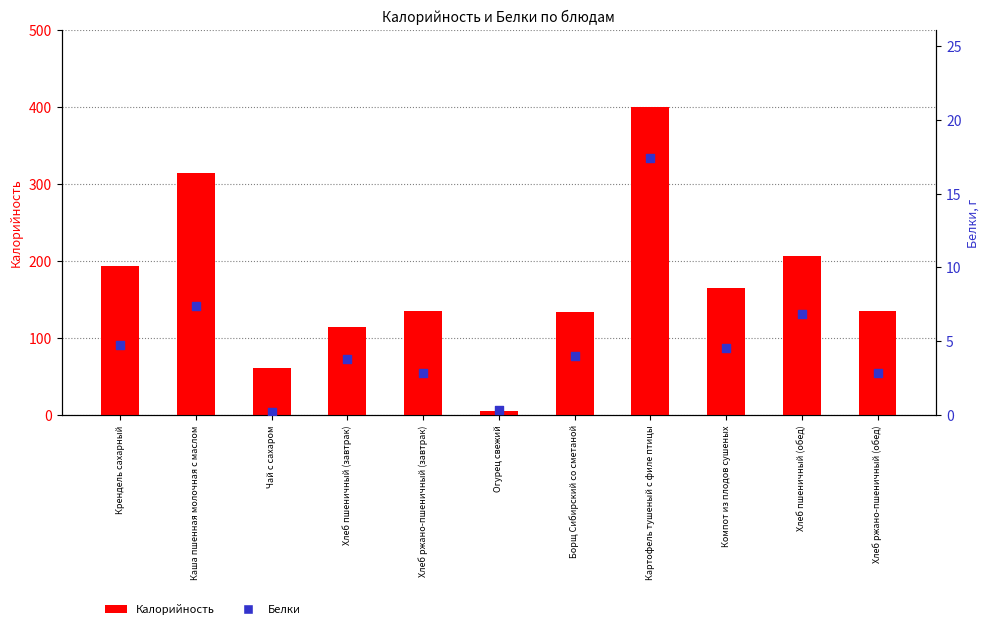

Which series reaches the maximum Y coordinate?

Калорийность